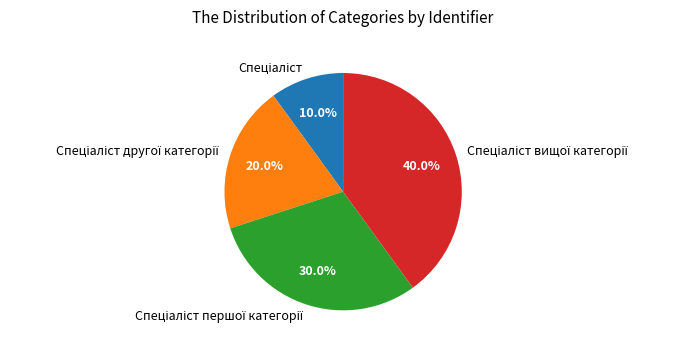

Does any single category account for the majority?

No